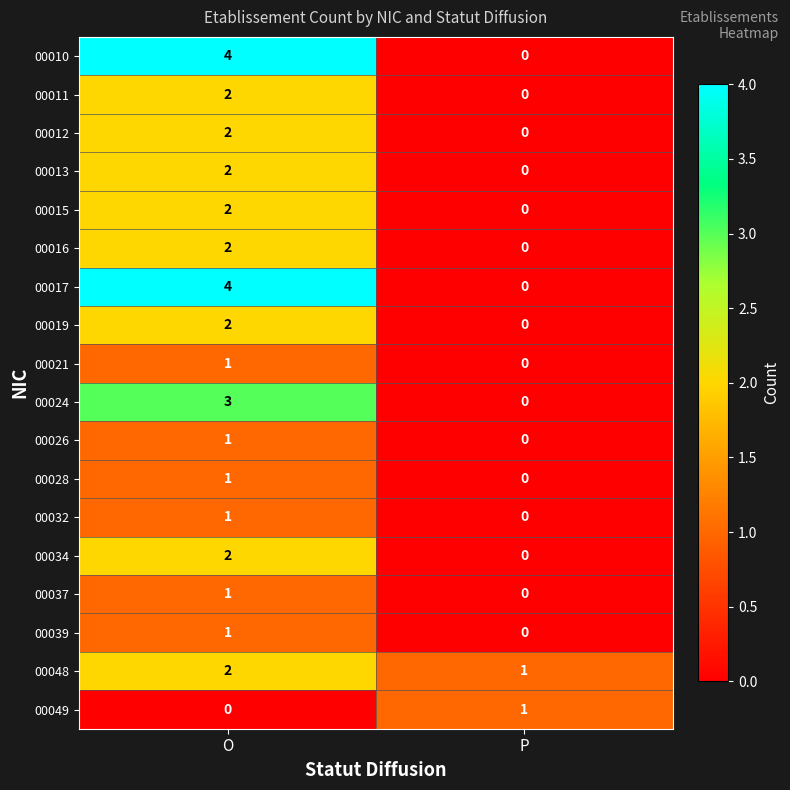

At which category does the chart reach its peak across all series?

O